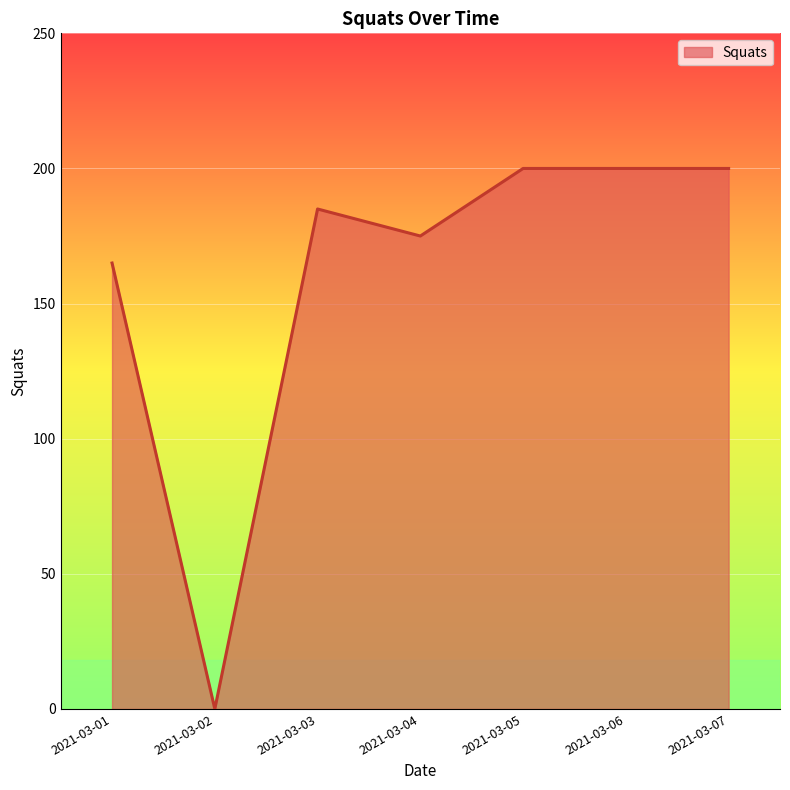

True or false: there are more than 0 points higher than both neighbors.

True